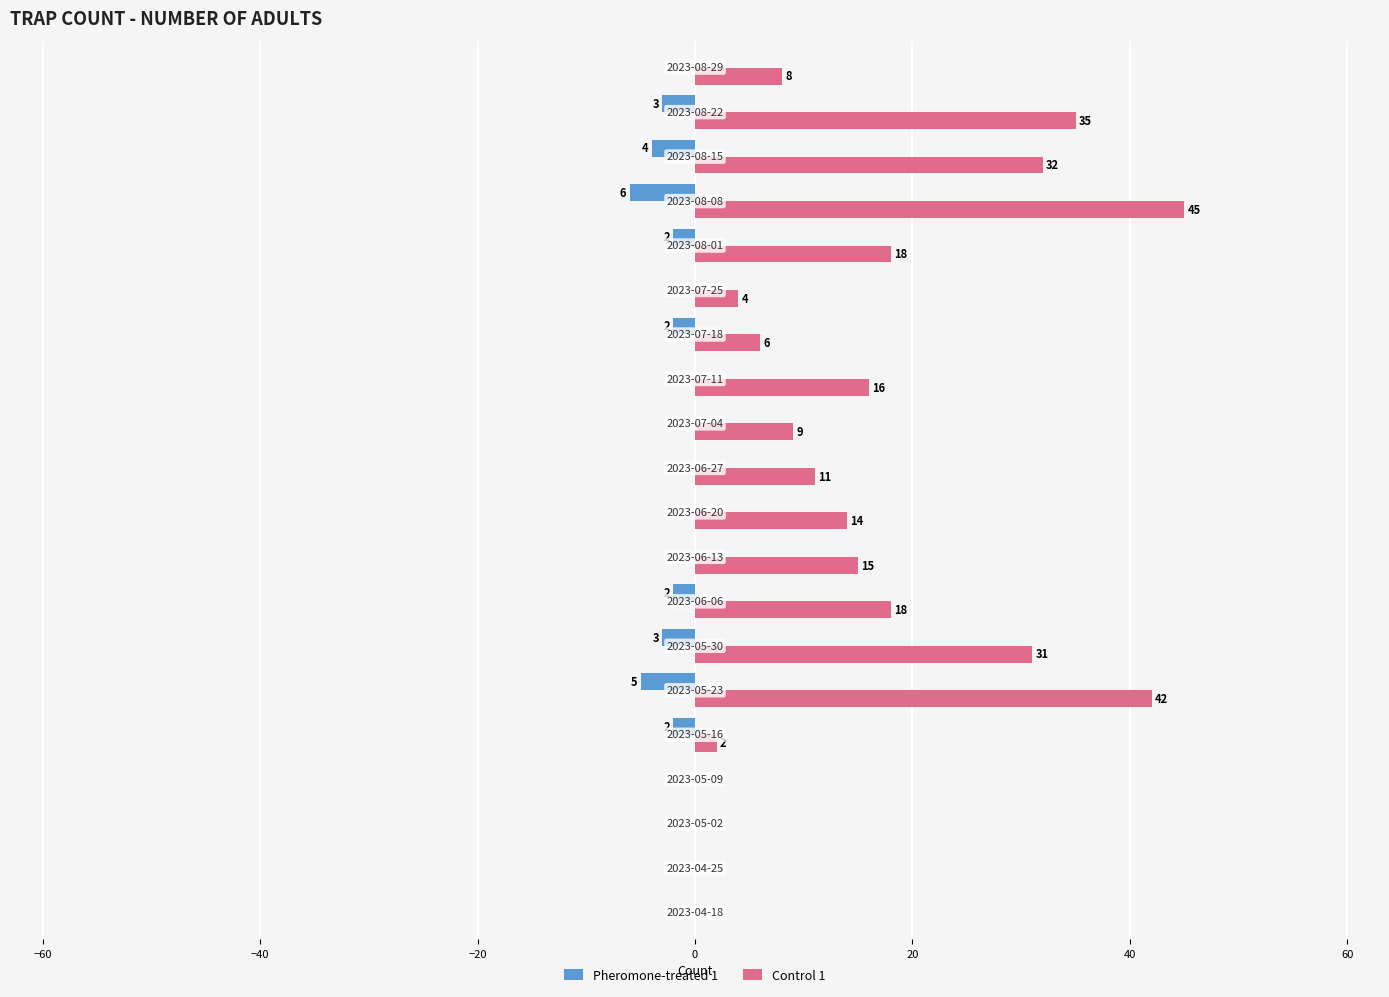

What is the highest value of the Control 1 series?

45